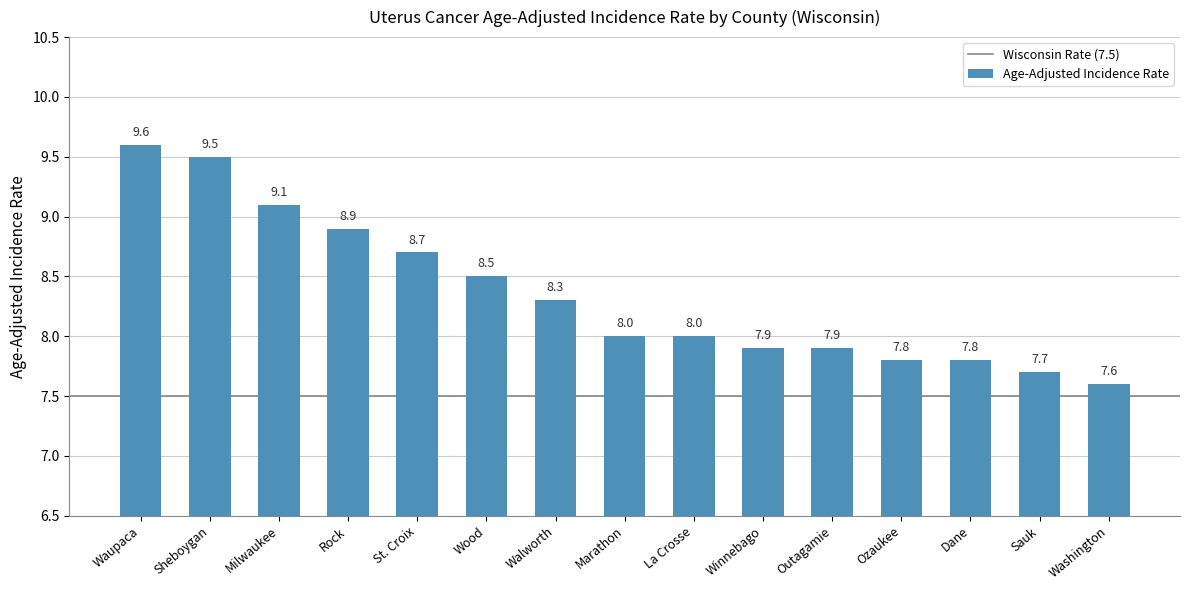

What is the label of the 5th bar from the left?

St. Croix